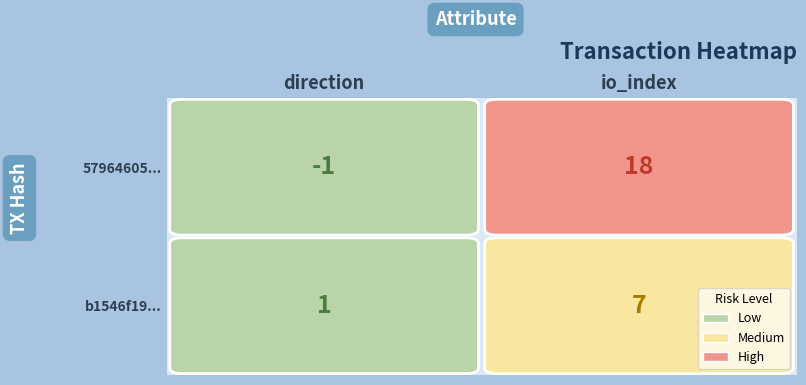

List the series in order of their overall mean, lowest first.

b1546f1991b5f4e3ed976cffad3b168be2b5b0b, 57964605cc9a633b2db66963b204025670284cb